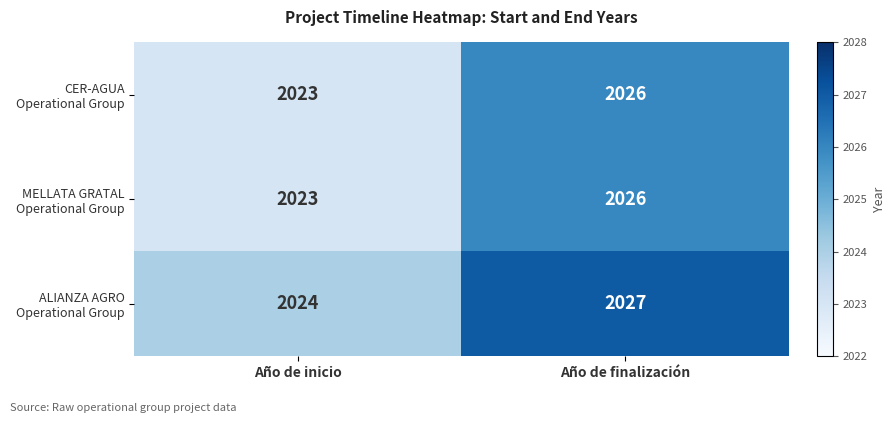

At which category is the sum across all series the highest?

Año de finalización